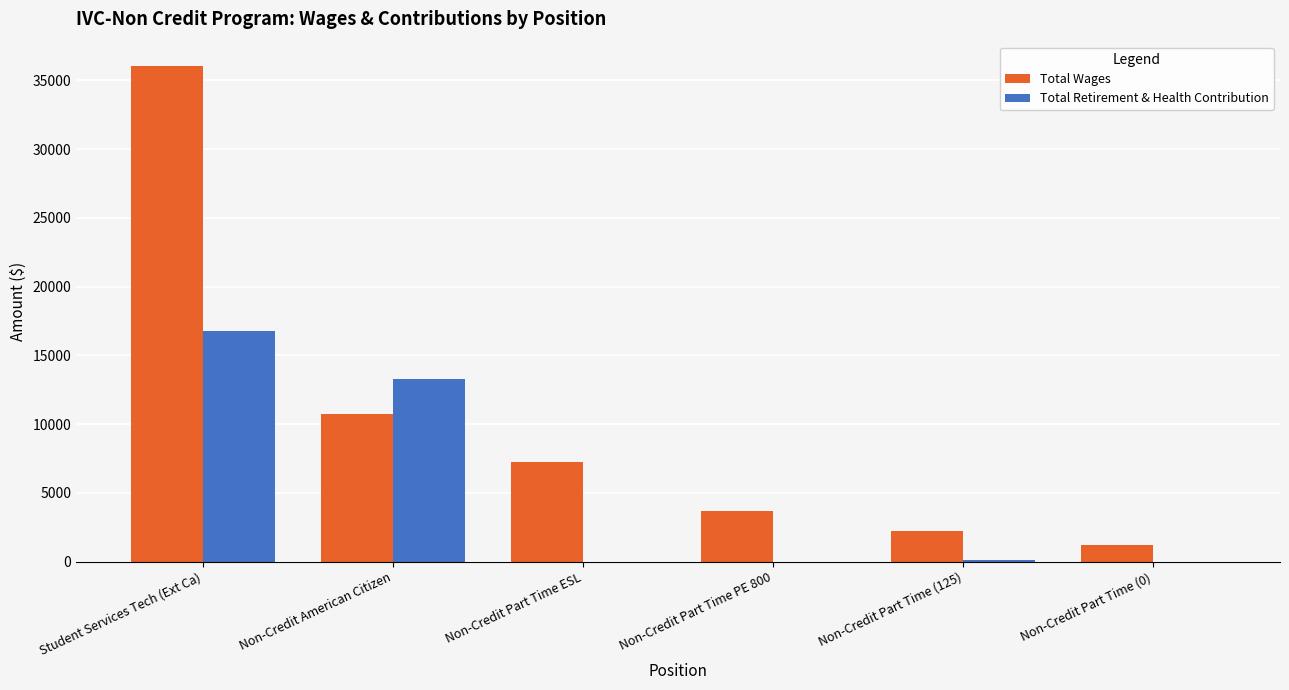

What is the total value across all series at Student Services Tech (Ext Ca)?

52780